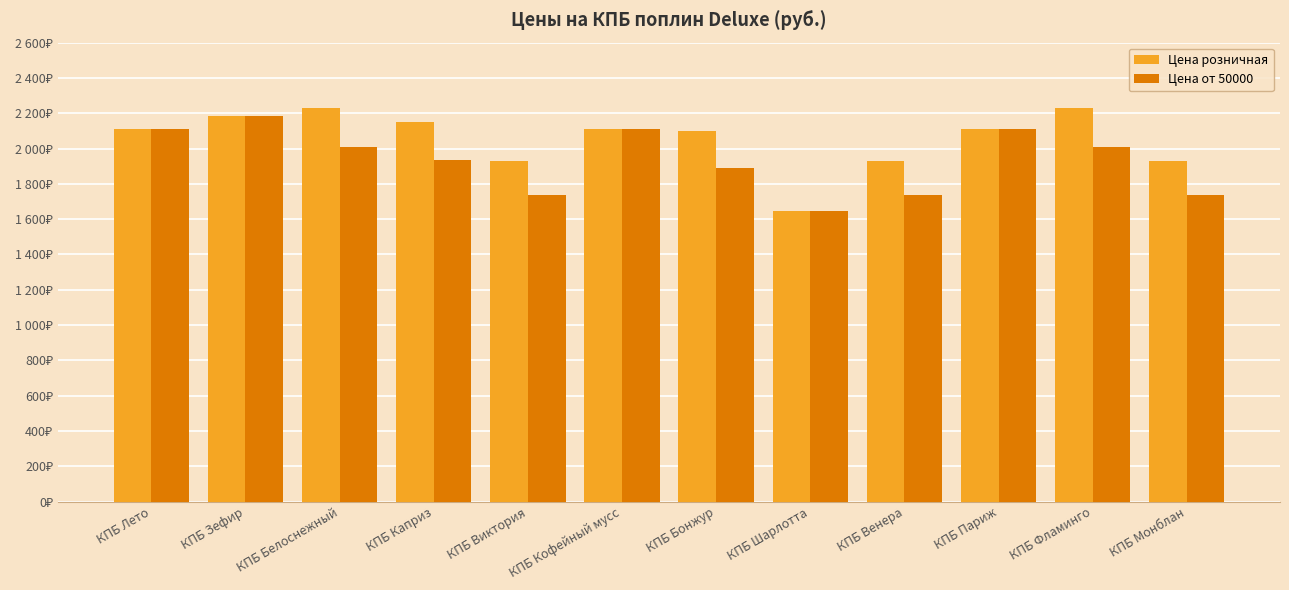

Are the bars grouped side by side (vs. stacked)?

Yes